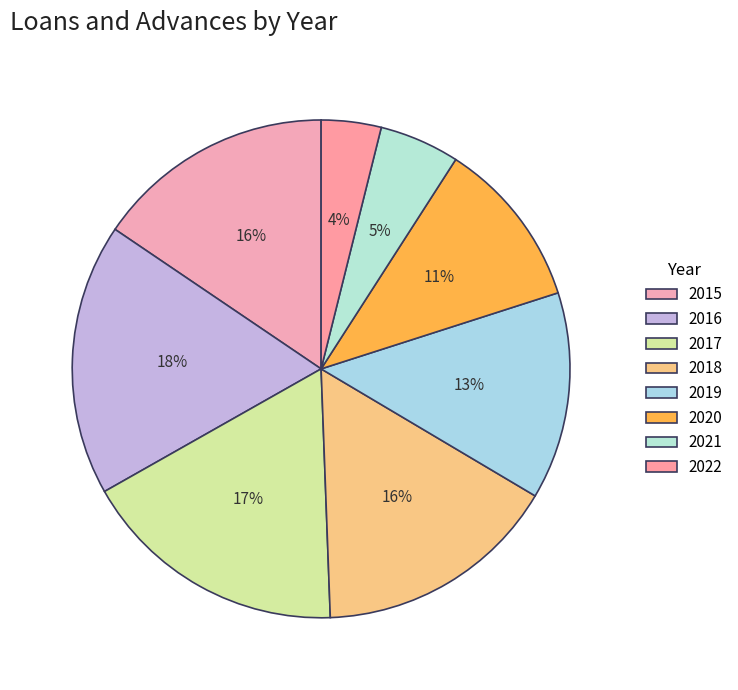

To the nearest percent, what is the difference between the largest and smallest slice percentages?

14%